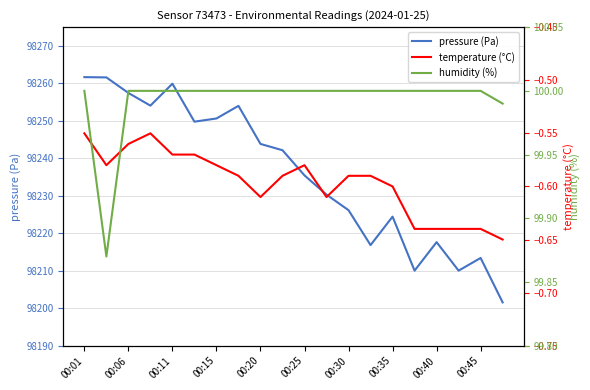

True or false: pressure (Pa) has a value of 38995.3 at 00:40.

False